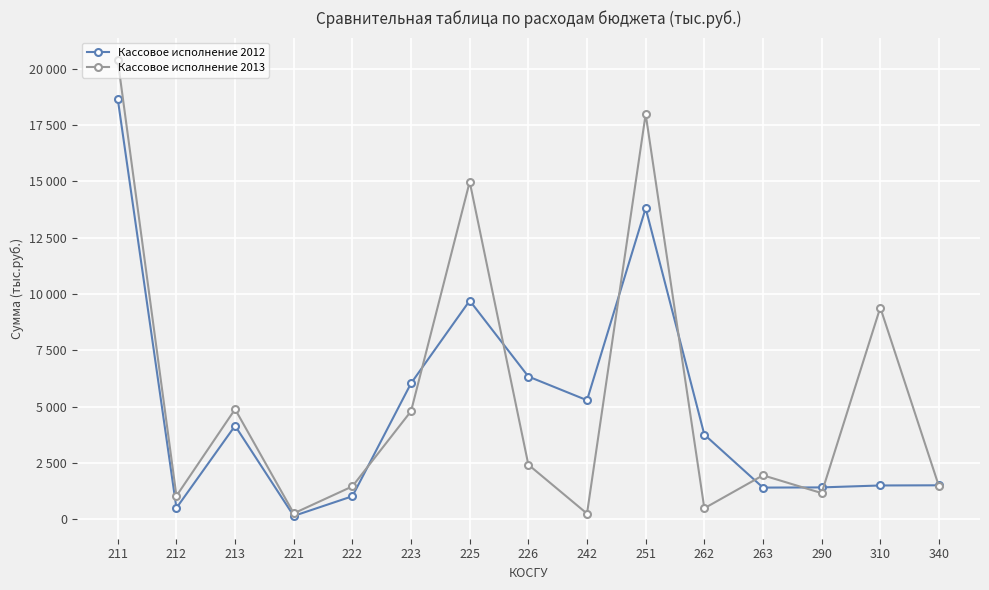

Is it true that Кассовое исполнение 2013 equals 1474.1 at 340?

True